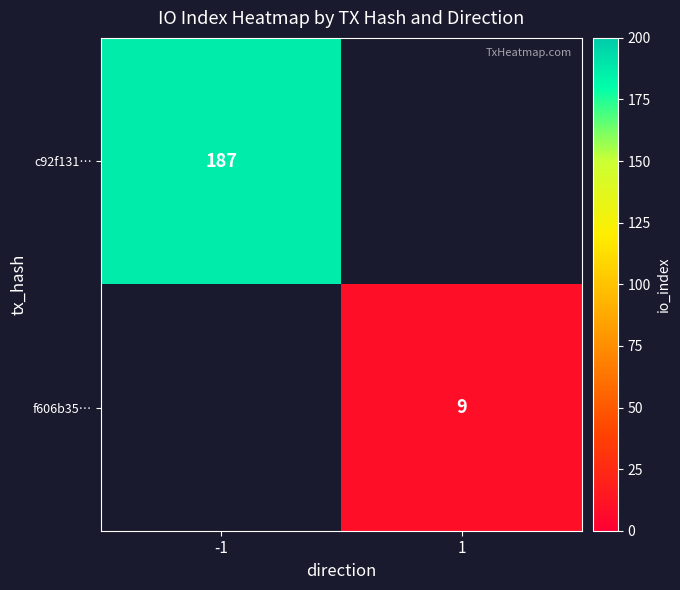

Is it true that f606b35… equals 2.2 at 1?

False